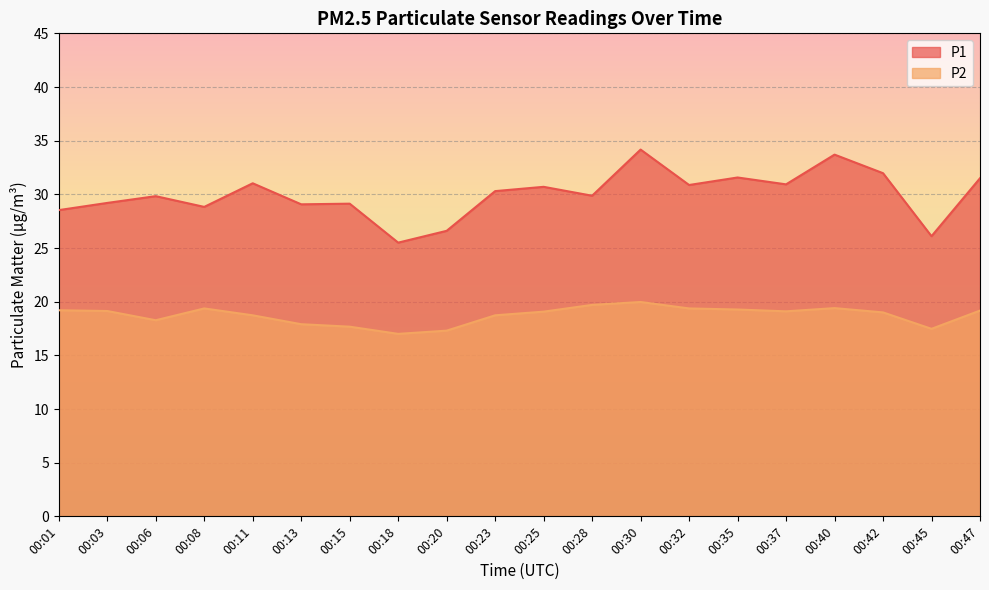

List the series in order of their overall mean, highest first.

P1, P2